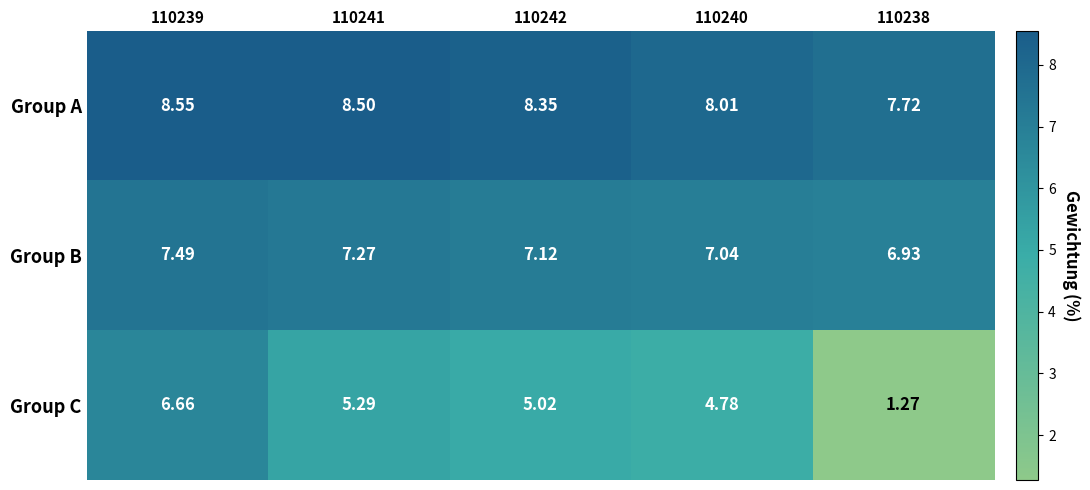

Which series has the largest range (max minus min)?

Group C